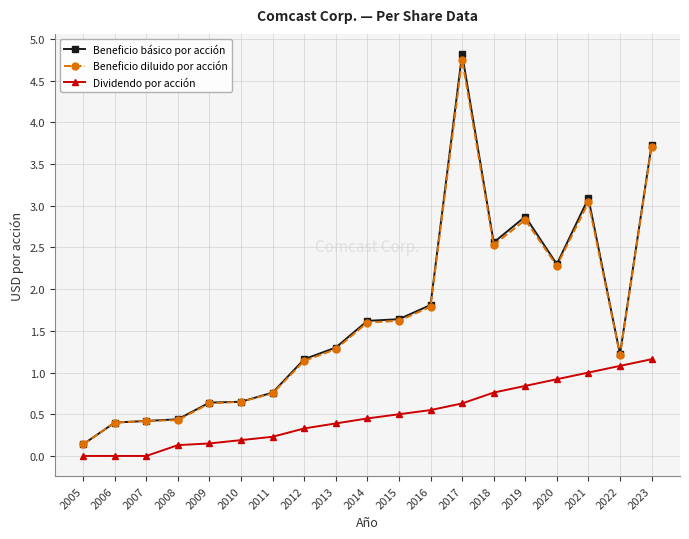

What is the value of the Beneficio básico por acción point at the 7th from the left?

0.8